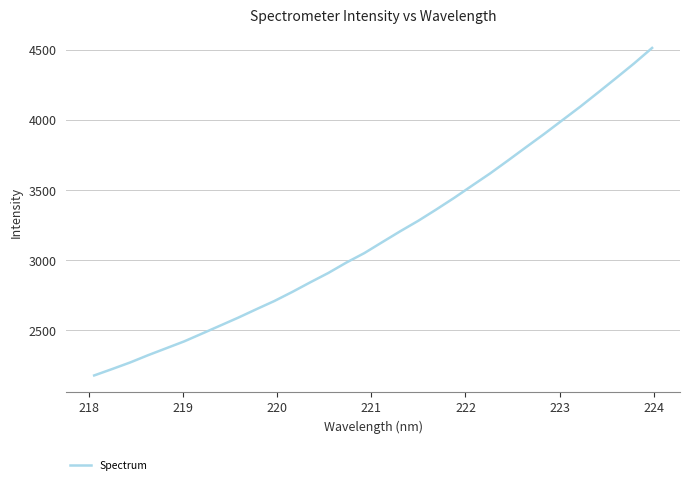

What is the greatest value displayed?

4512.3